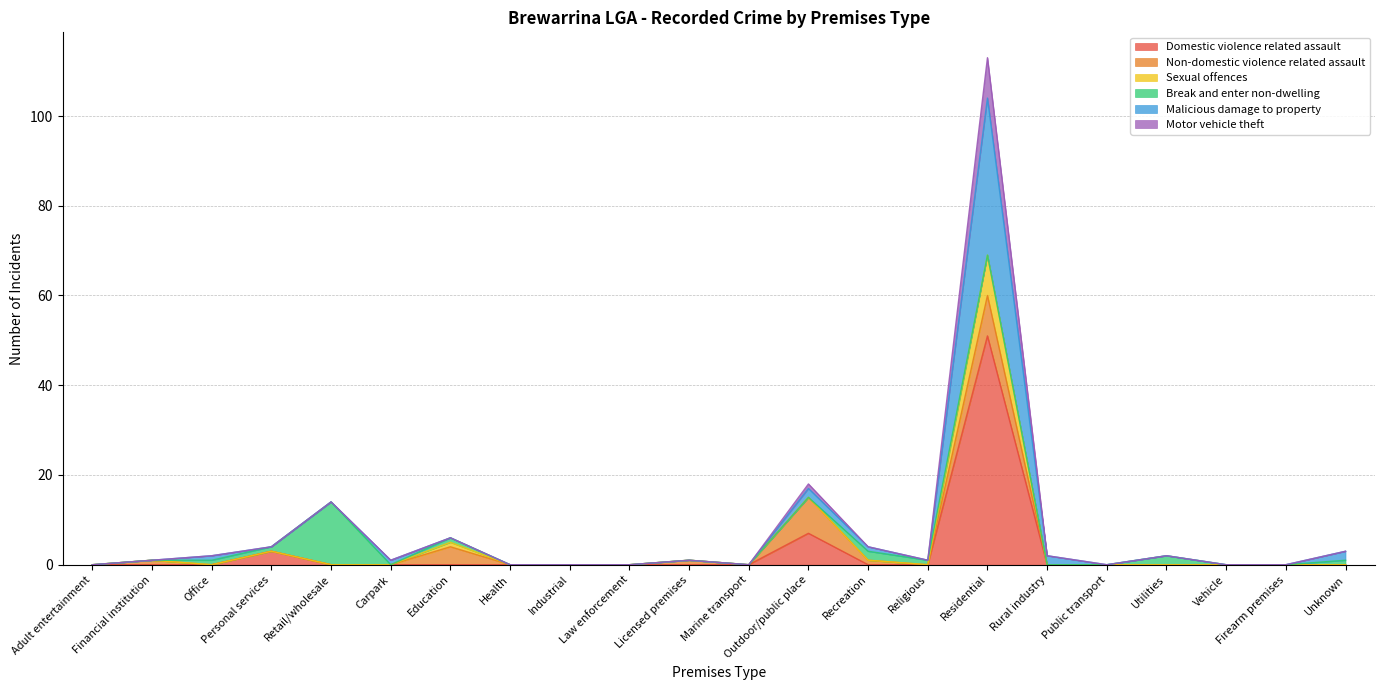

At which label is Domestic violence related assault closest to 25?

Outdoor/public place